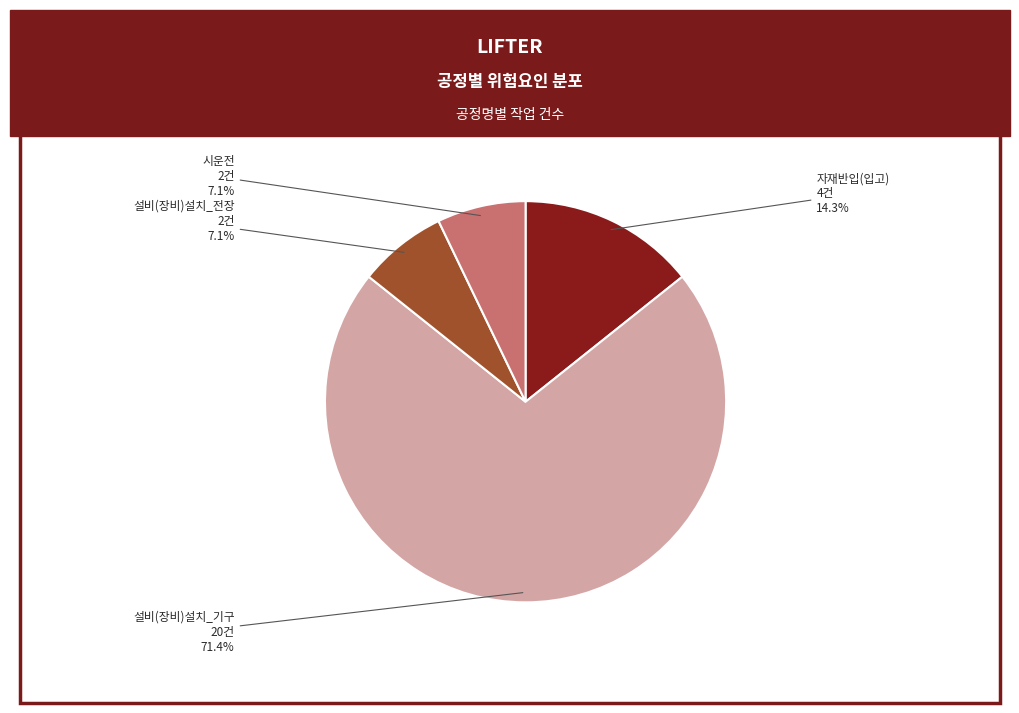

To the nearest percent, what is the difference between the largest and smallest slice percentages?

64%